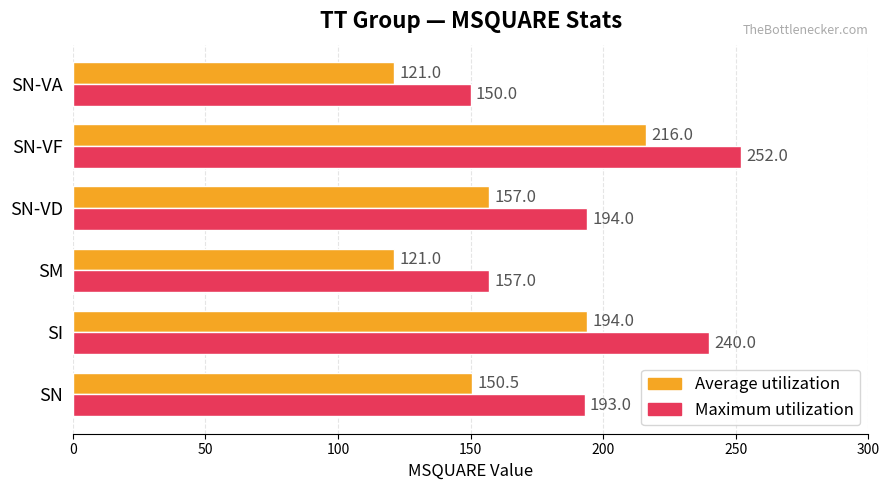

At which label is Maximum utilization closest to 201?

SN-VD